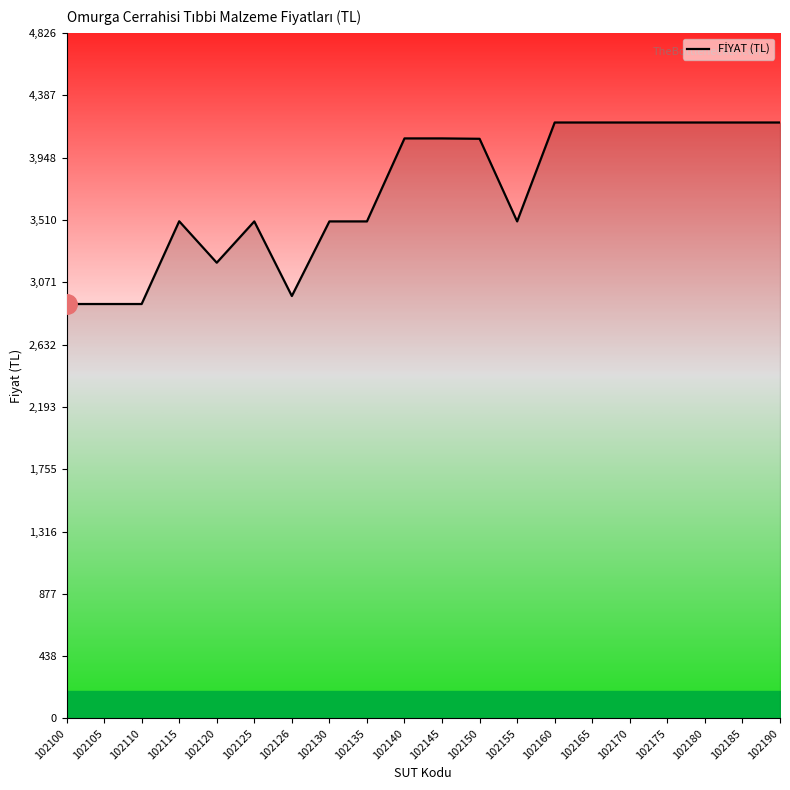

Is it true that the value at 102165 is 2750.3?

False